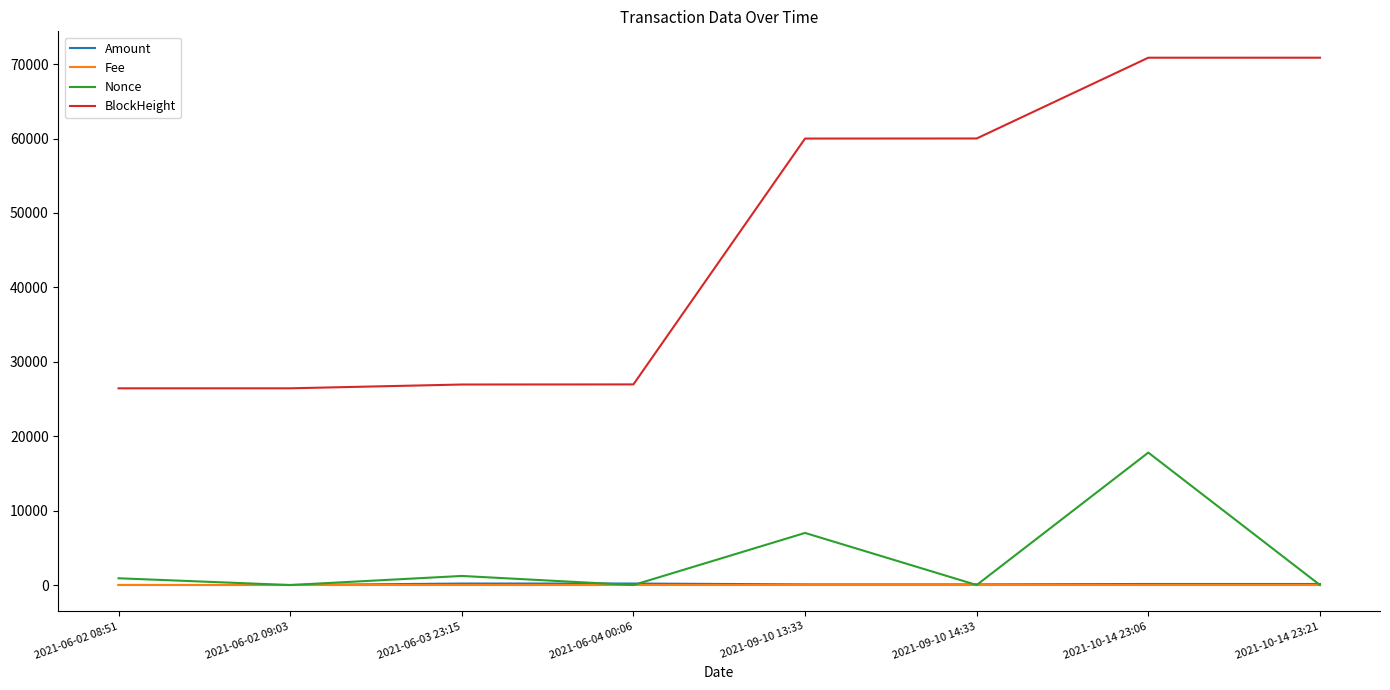

What are all the series names shown in the legend?

Amount, Fee, Nonce, BlockHeight